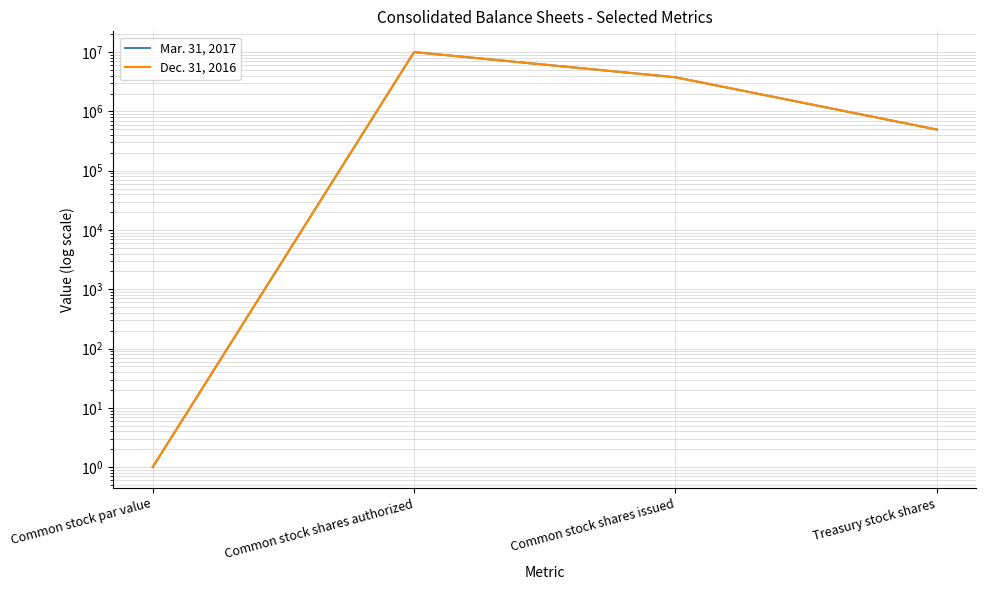

Reading left to right, list all the values displayed in this chart.

Mar. 31, 2017: 1	10000000	3760557	493508
Dec. 31, 2016: 1	10000000	3760557	494040